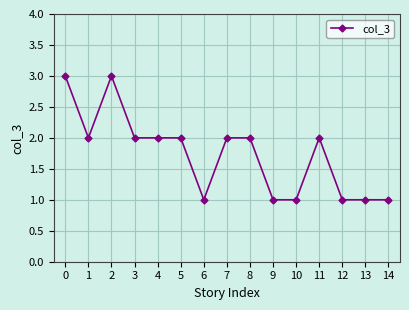

What value does the data have at 1?

2